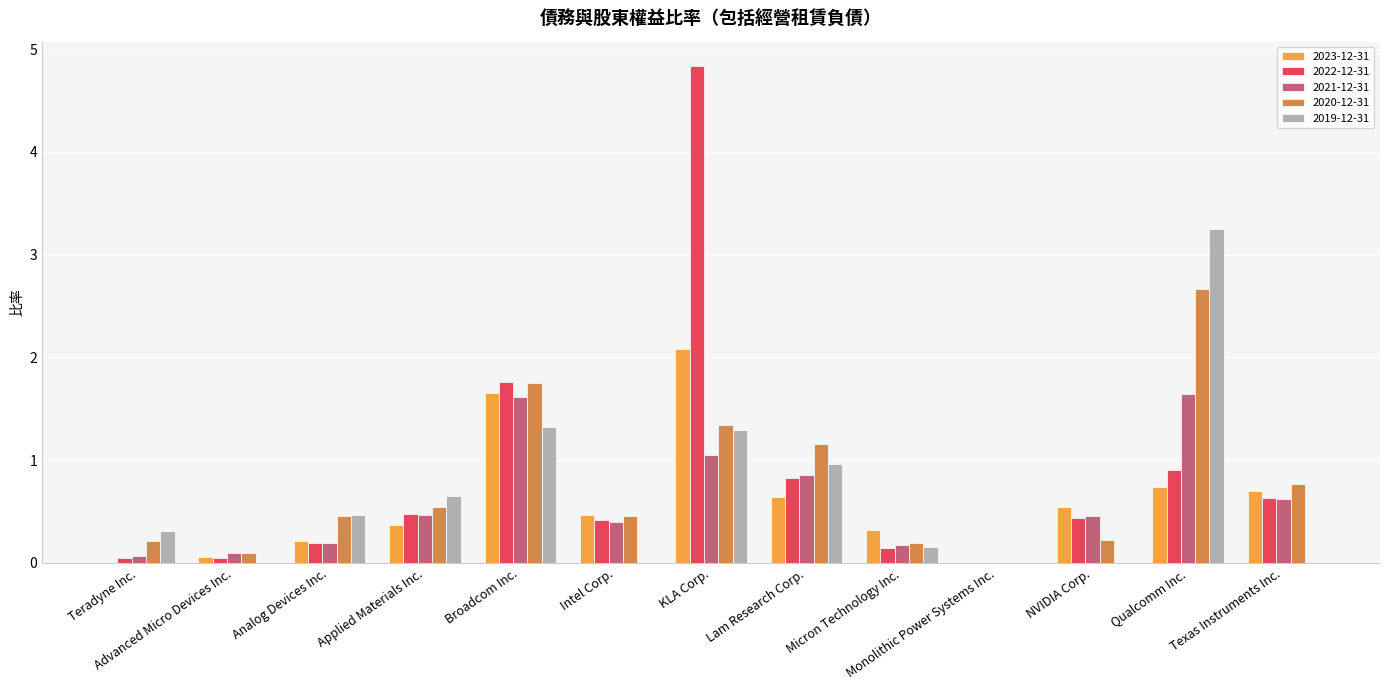

How many values in 2020-12-31 are above zero?

12